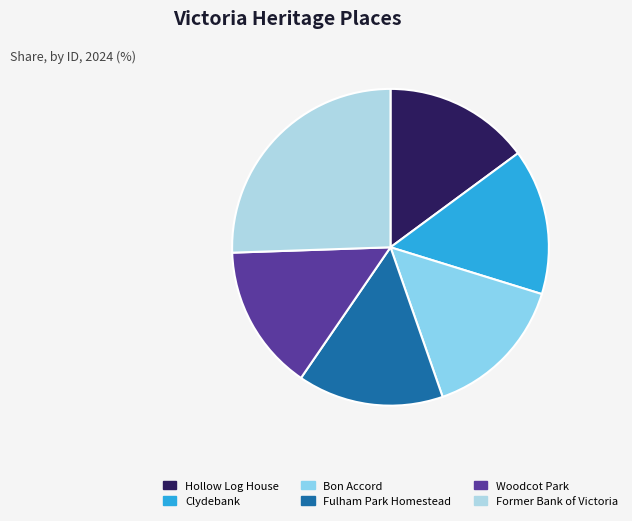

Approximately how many times larger is the value at Fulham Park Homestead compared to Clydebank?

1.0